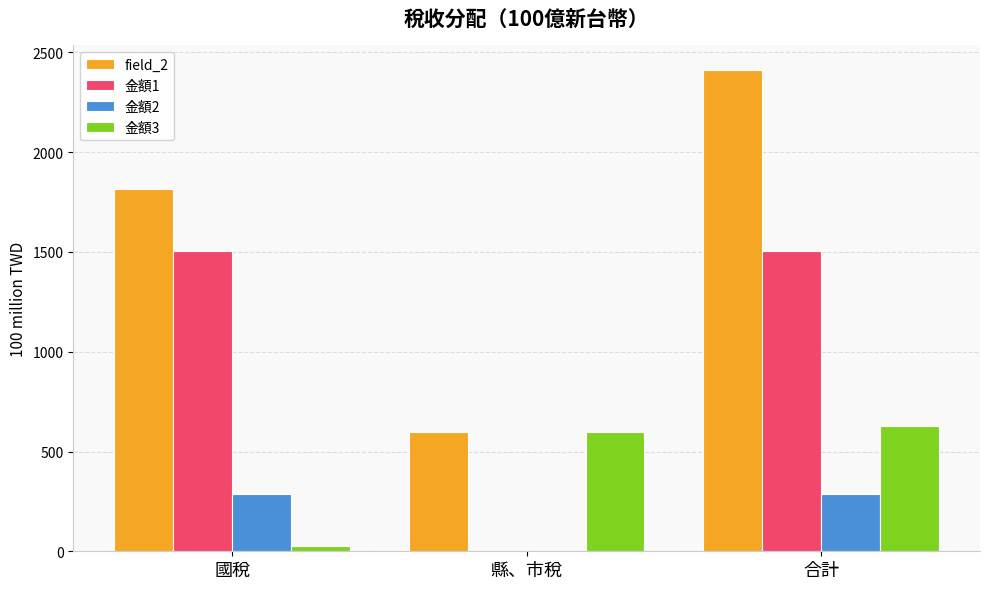

Which label corresponds to the largest value in the chart?

合計